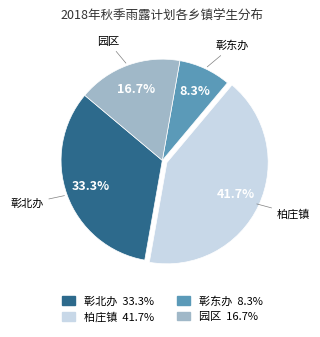

Do 柏庄镇 and 彰北办 together represent more than half of the pie?

Yes